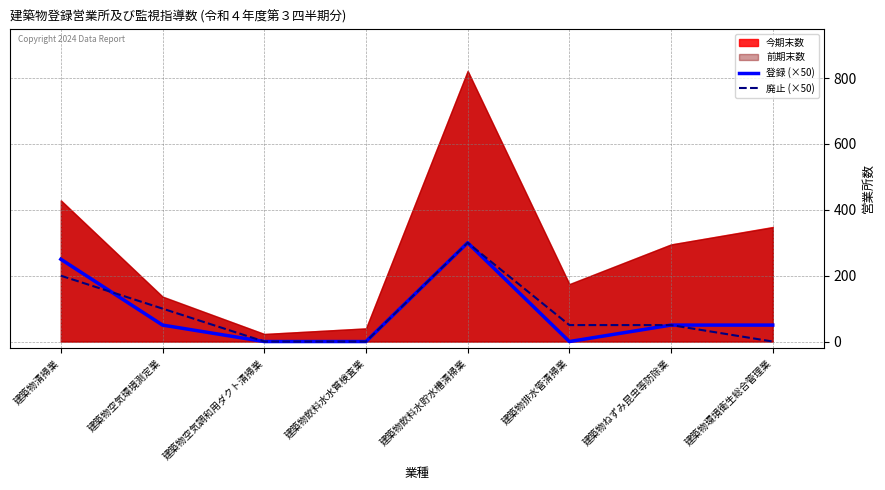

True or false: 登録 (×50) has a value of 0 at 建築物飲料水水質検査業.

True